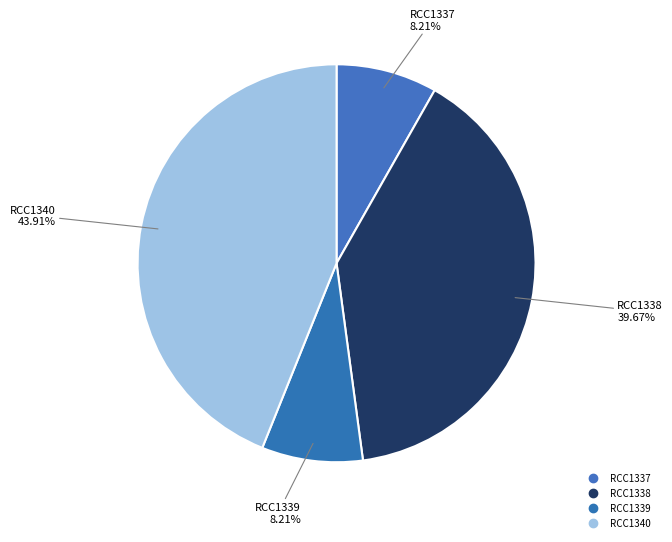

How many slices are in this pie chart?

4